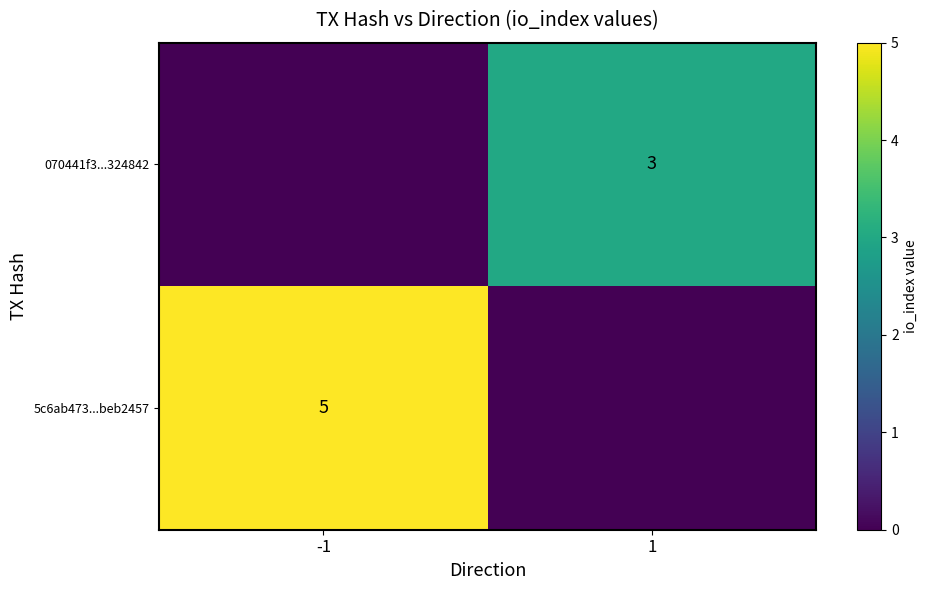

Is it true that 5c6ab473...beb2457 equals 2 at -1?

False